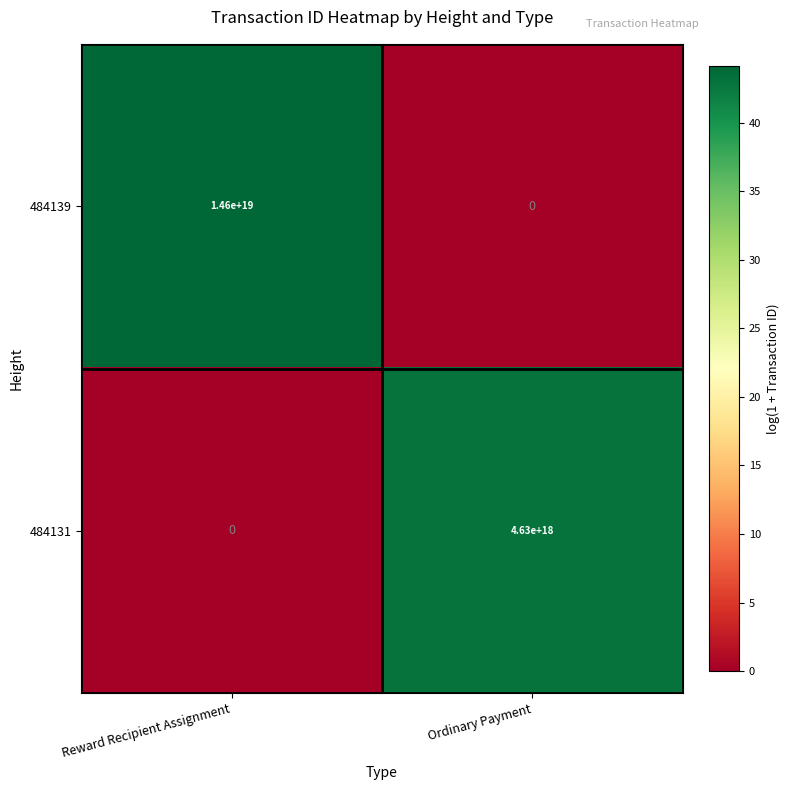

Which label corresponds to the largest value in the chart?

Reward Recipient Assignment